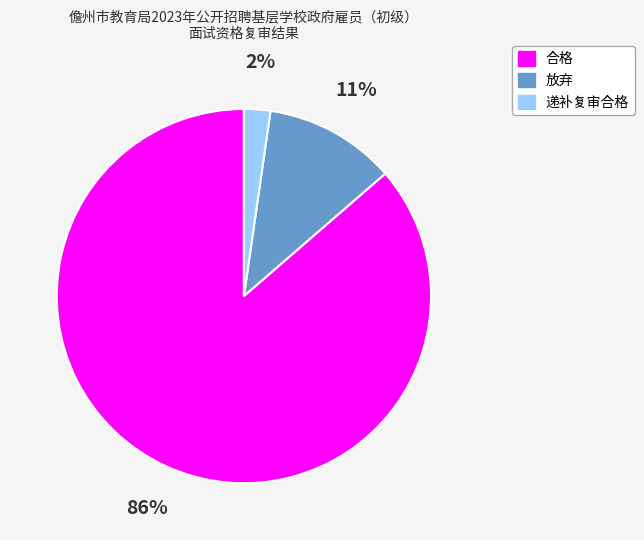

Count the number of slices in the pie.

3